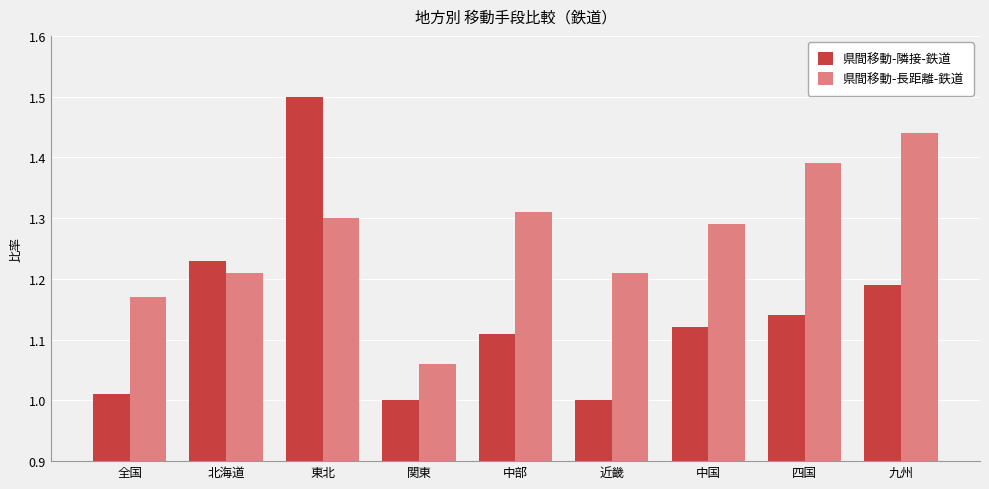

At how many categories does at least one series exceed 1?

9